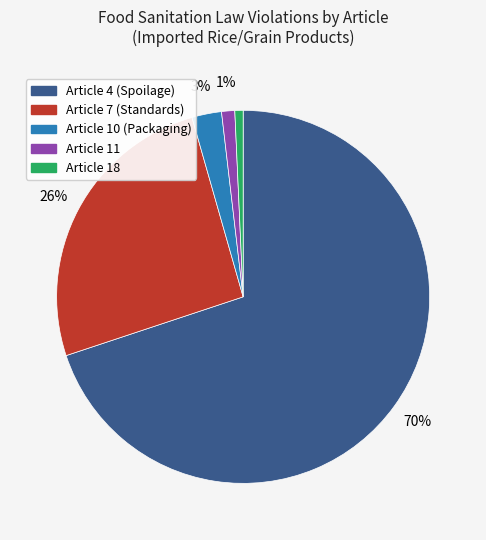

To the nearest percent, what is the average slice percentage?

20%